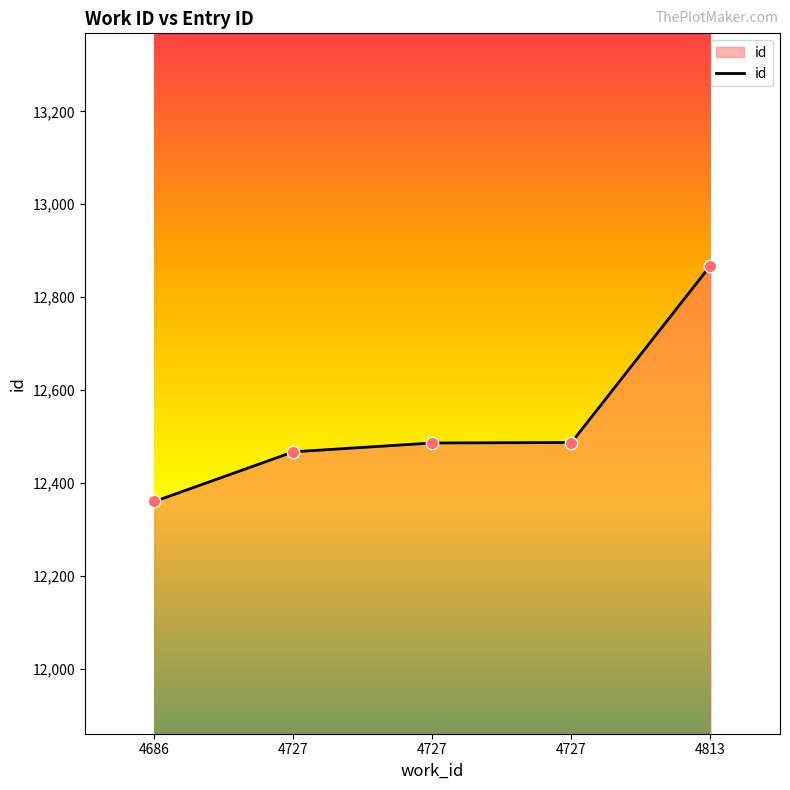

What is the change in value from 4686 to 4813?

+508